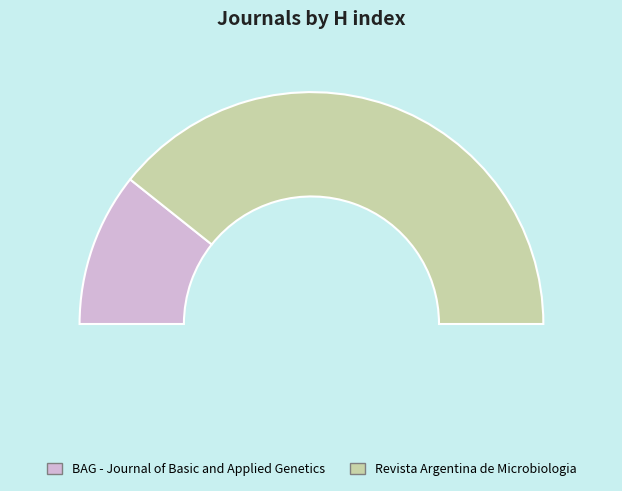

To the nearest percent, what portion does Revista Argentina de Microbiologia represent?

79%